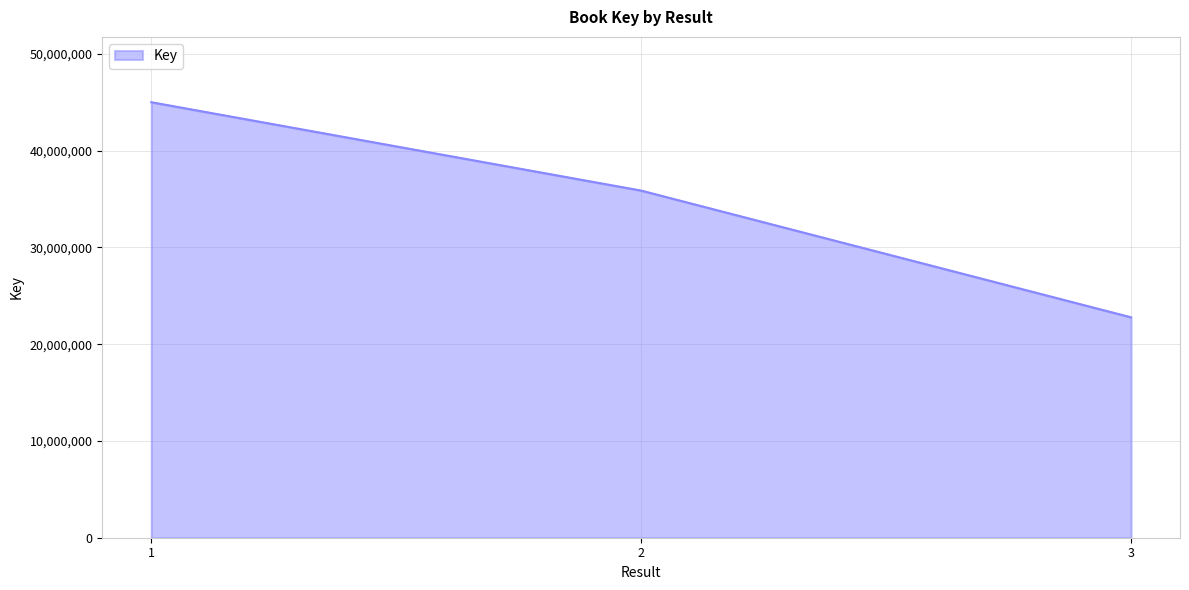

Count the values in the range 22773612 to 44998546.

3